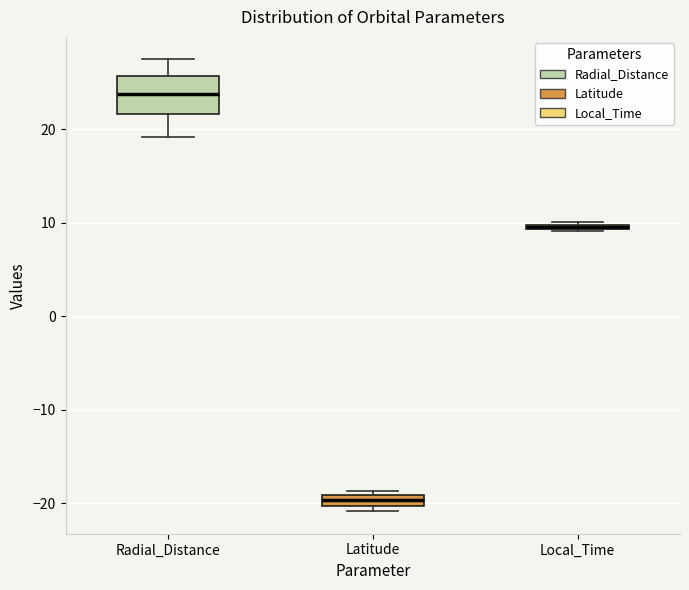

Where is the lower edge of the box for Radial_Distance on the y-axis? The values are not printed on the chart, so give them approximately, as read against the axis.

22